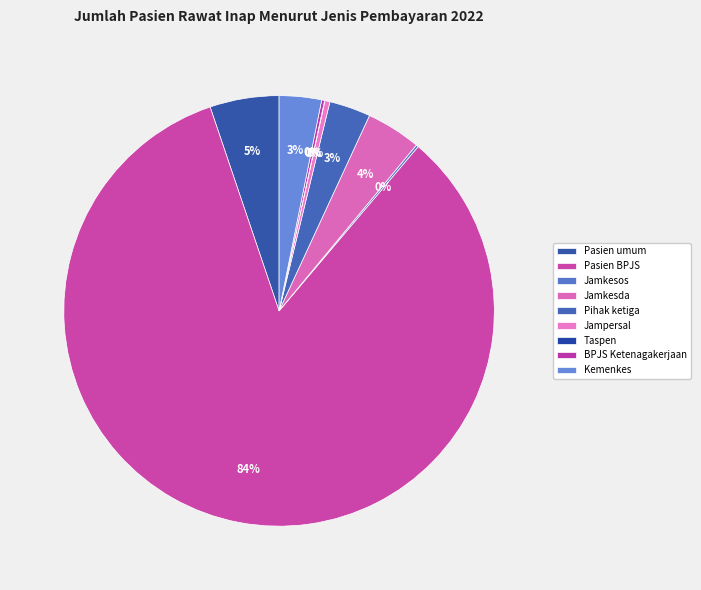

How many segments does this pie chart have?

9